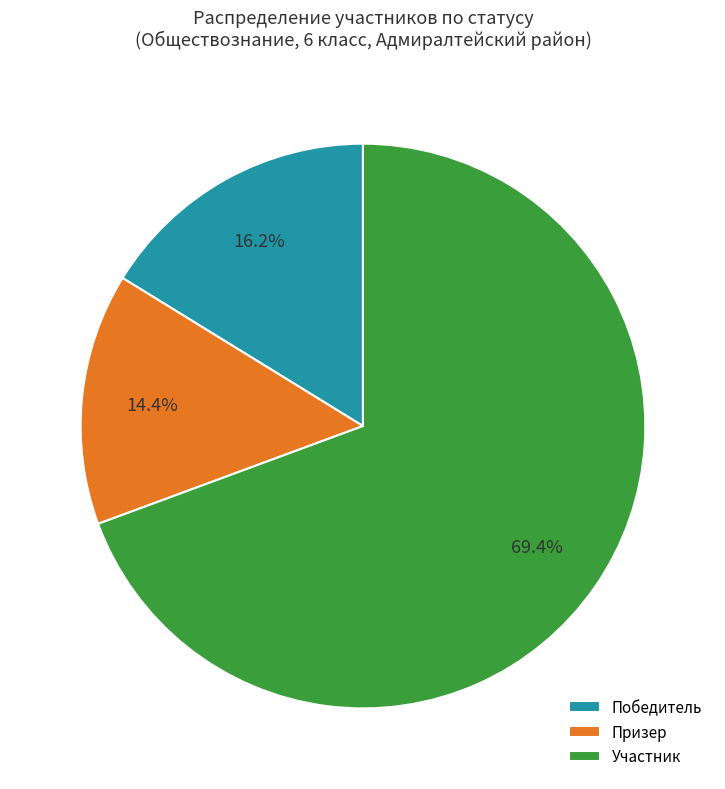

Which has a higher value, Призер or Участник?

Участник